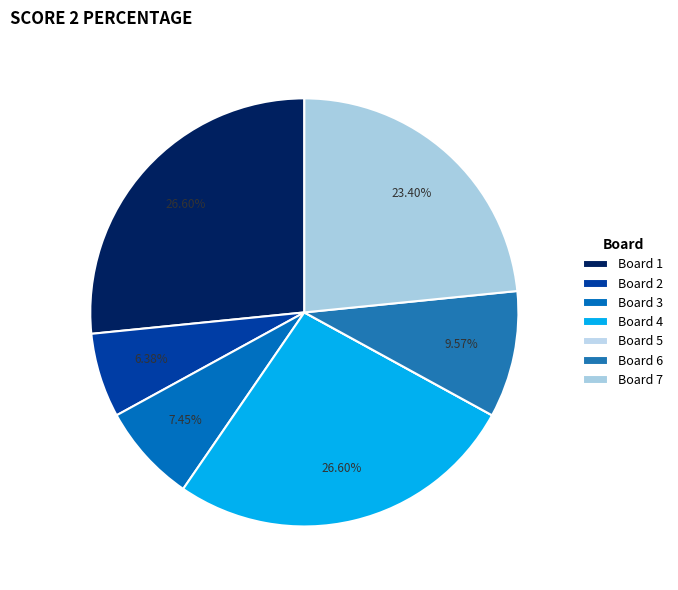

How many slices are in this pie chart?

7